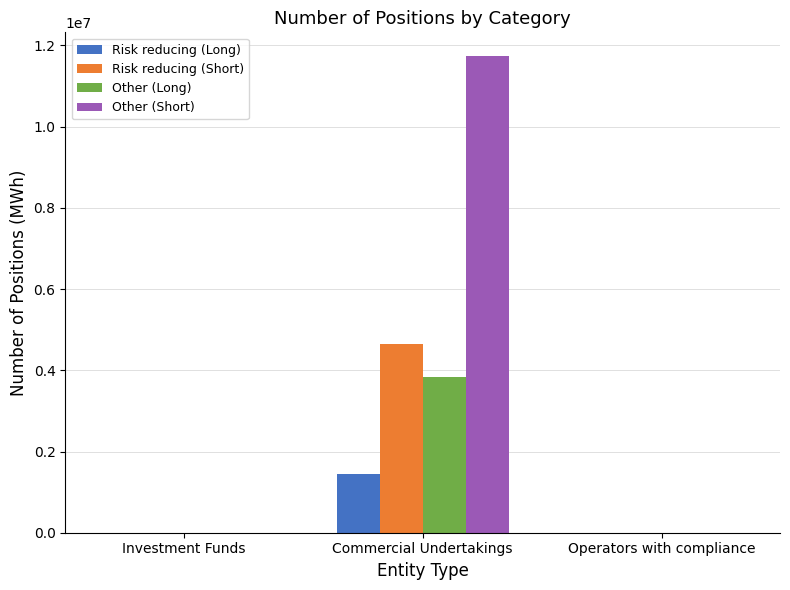

Between Investment Funds and Commercial Undertakings, which series saw the biggest shift?

Other (Short)